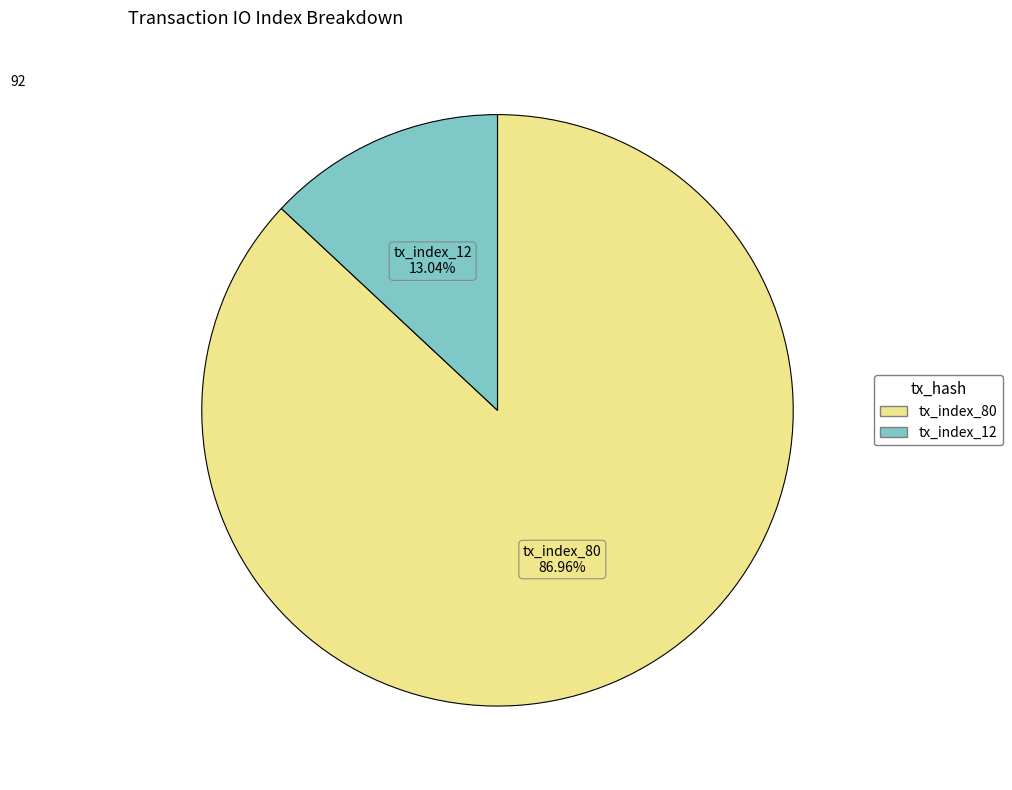

To the nearest percent, what percentage of the pie is tx_index_80?

87%